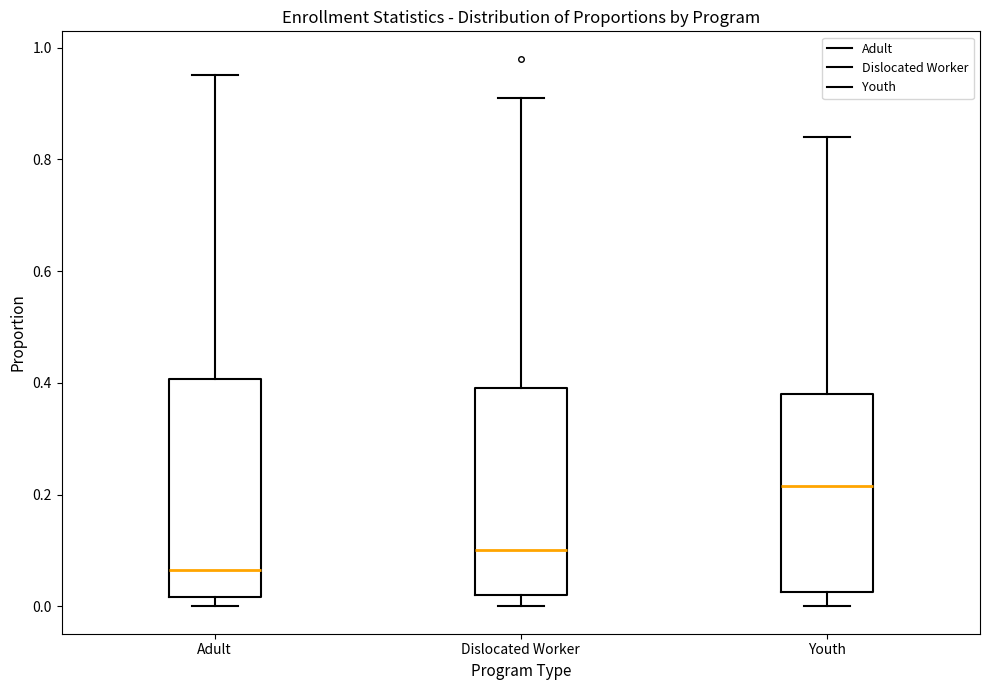

Where does the upper whisker of the box for Dislocated Worker end on the y-axis? The values are not printed on the chart, so give them approximately, as read against the axis.

0.92